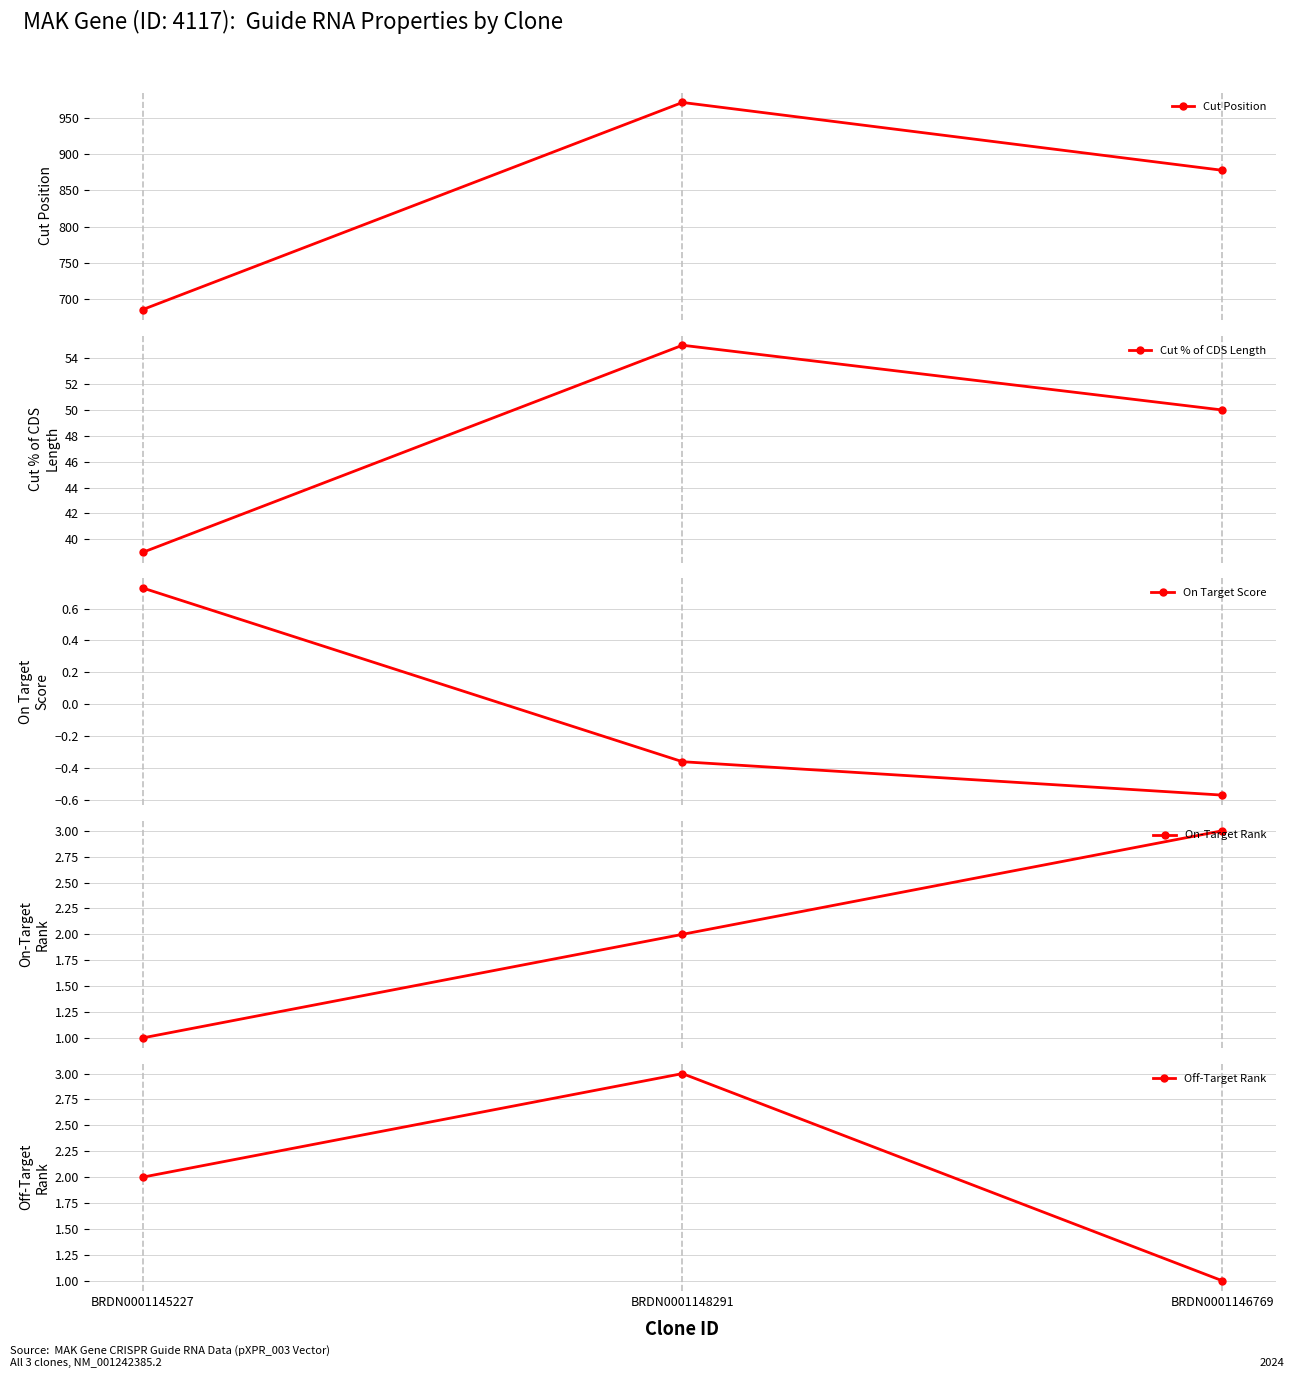

What is the maximum value for Cut % of CDS Length?

55